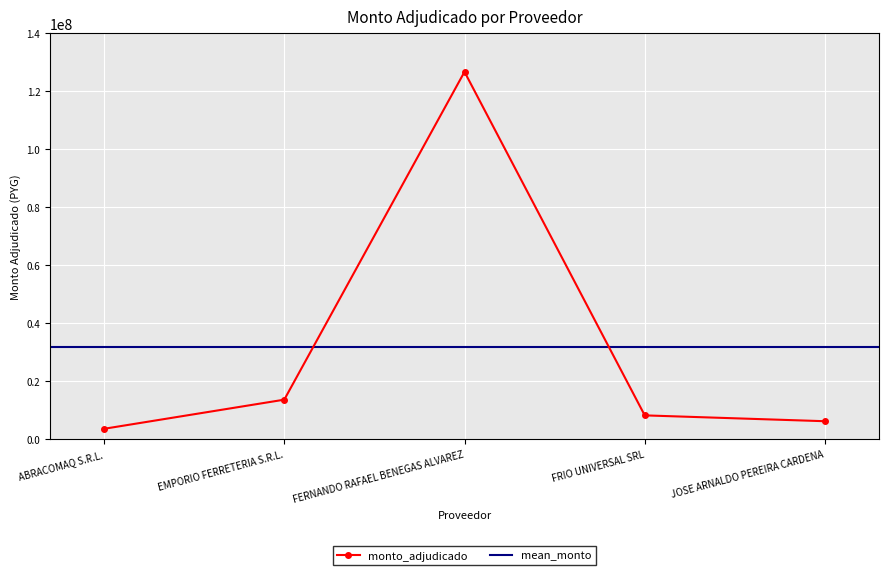

What is the value of the 2nd point from the left?

13588000